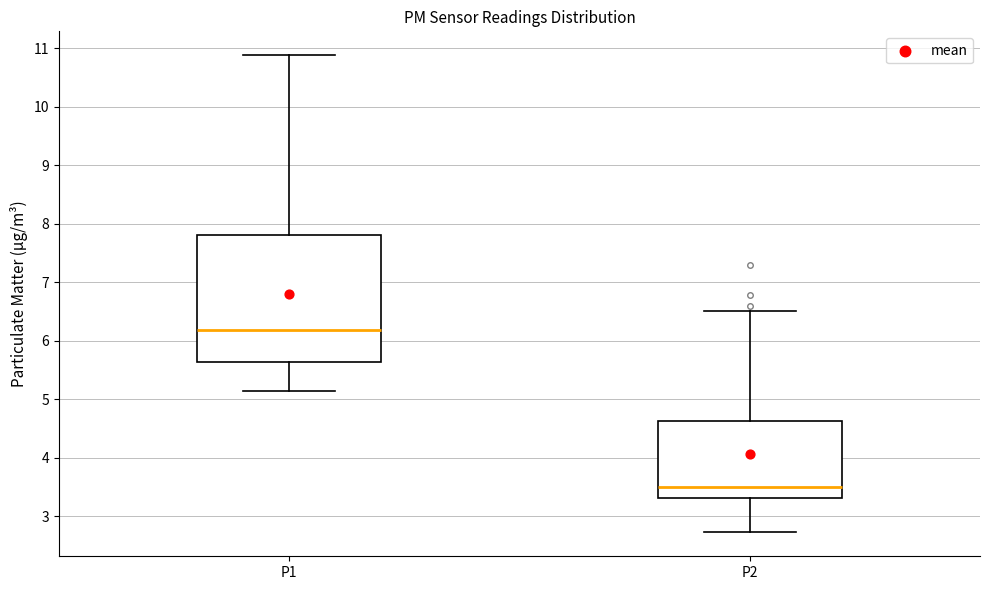

Where is the upper edge of the box for P2 on the y-axis? The values are not printed on the chart, so give them approximately, as read against the axis.

4.6